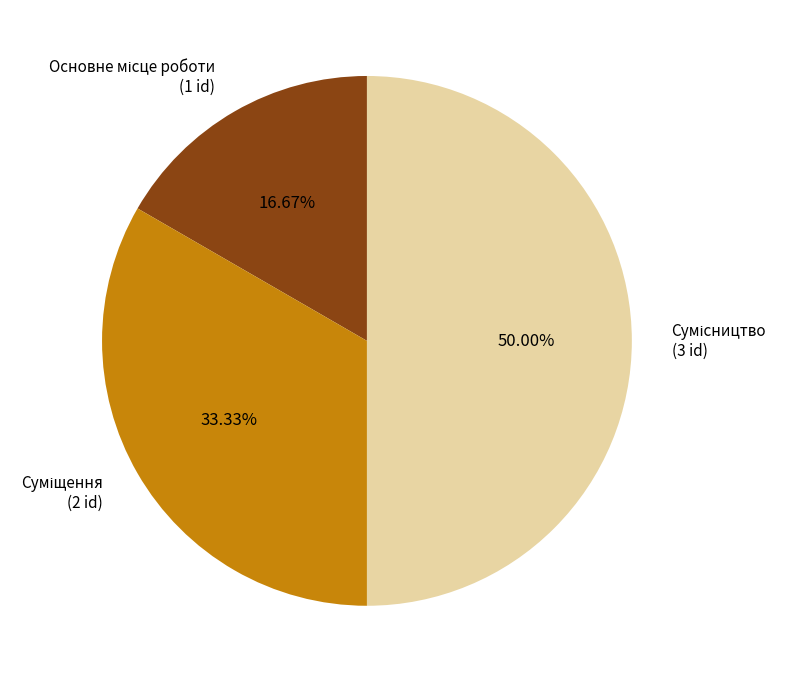

Which has a higher value, Суміщення or Сумісництво?

Сумісництво